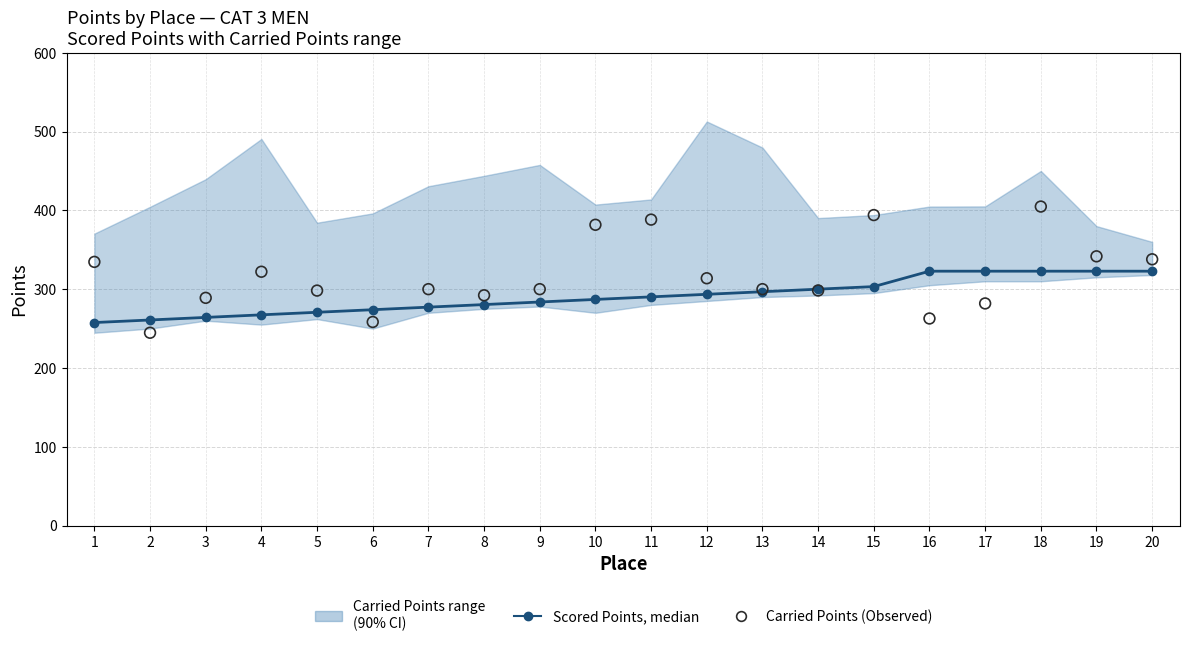

At which category is the sum across all series the highest?

18